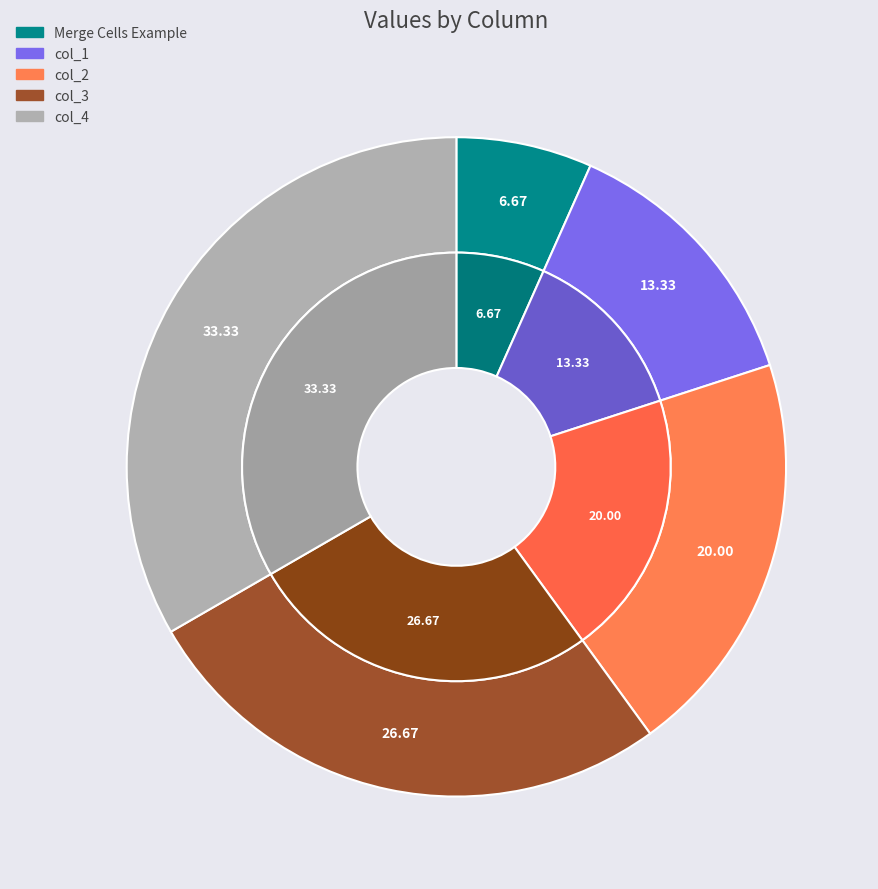

To the nearest percent, what is the difference between the col_3 and col_1 slice percentages?

13%